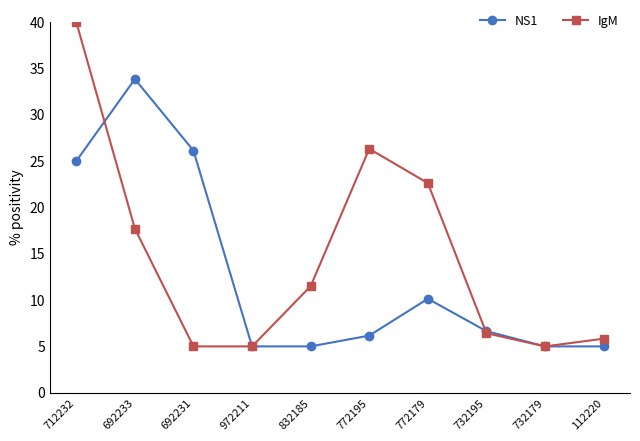

Read the IgM value at 112220.

5.8